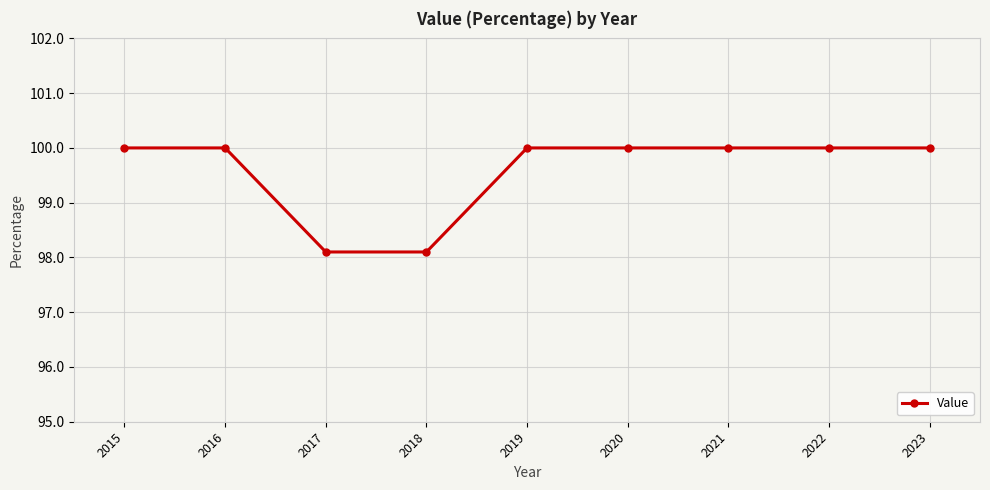

What is the sum of all values?

896.2